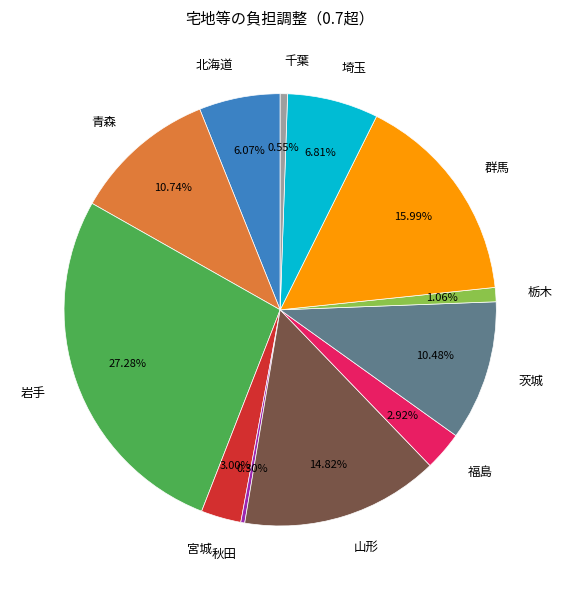

Do 岩手 and 秋田 together represent more than half of the pie?

No